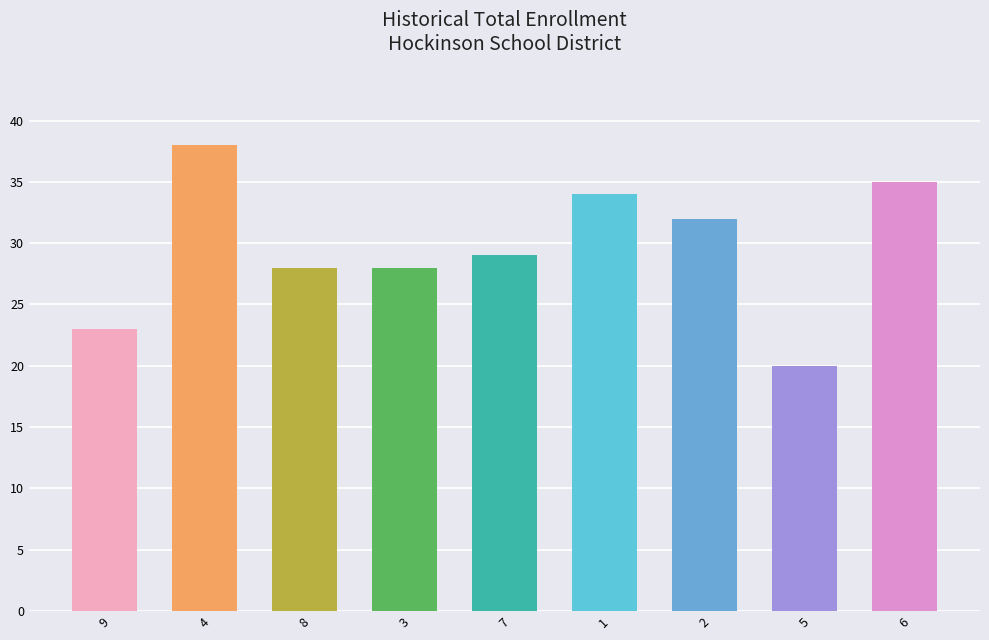

Between 6 and 7, which is larger?

6